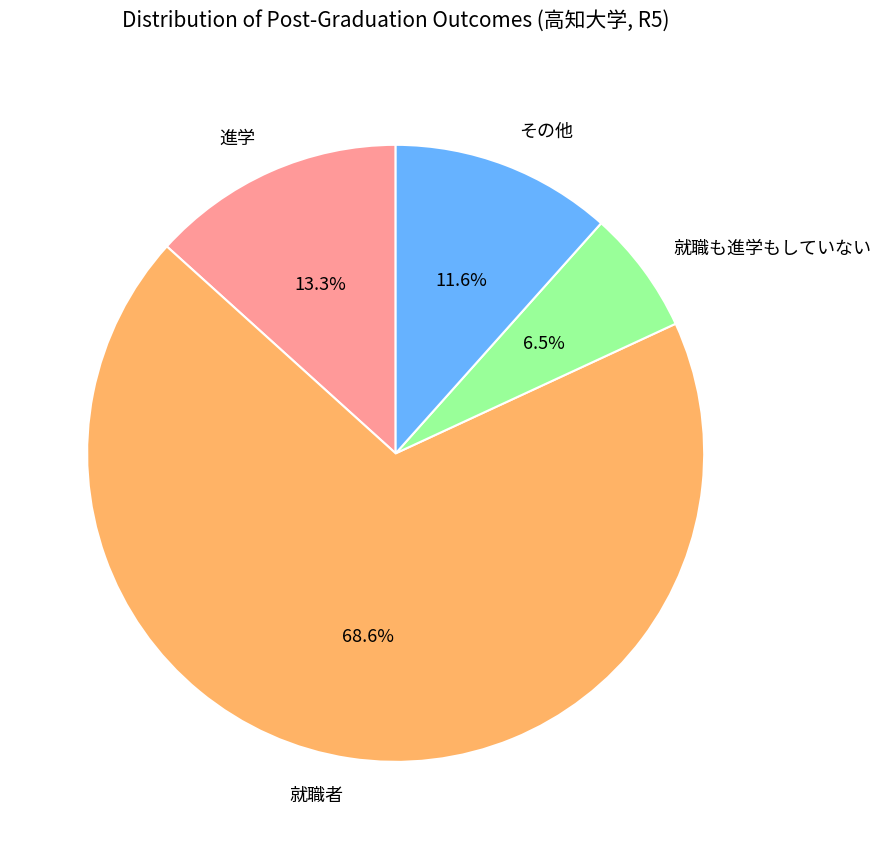

How many segments does this pie chart have?

4